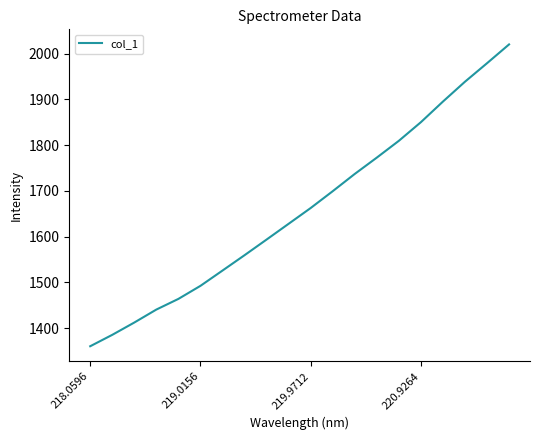

What is the smallest value displayed?

1360.4